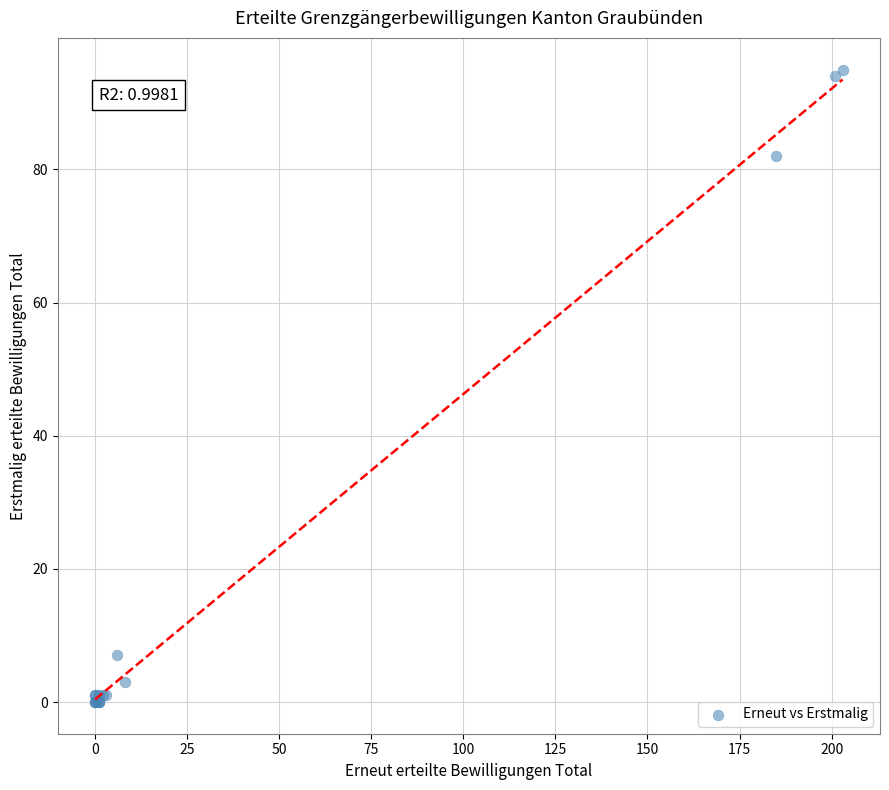

What Y value in the scatter plot is closest to 47?

82